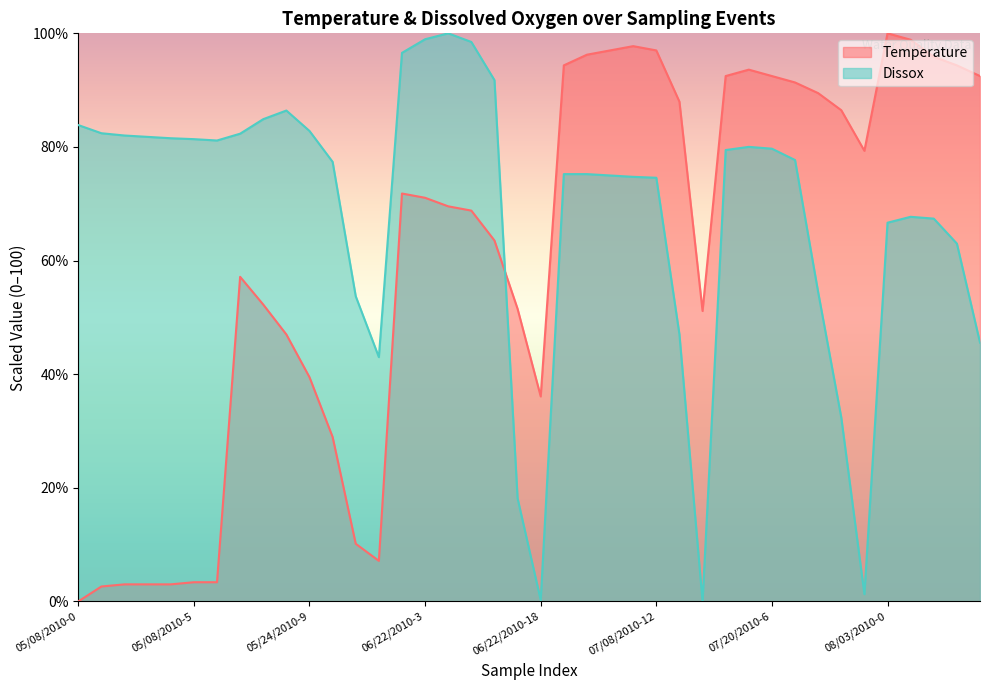

Which series has the widest spread of values?

Temperature